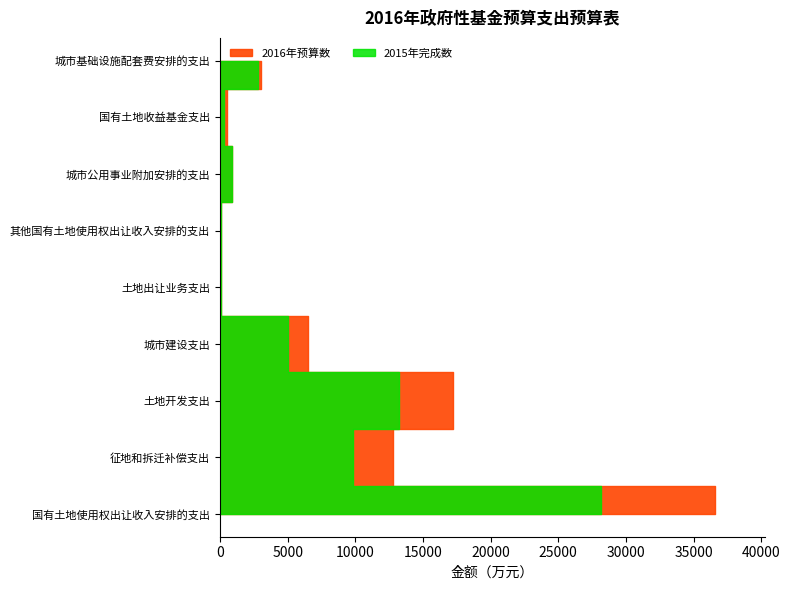

Reading left to right, extract all data points from this chart.

2016年预算数: 国有土地使用权出让收入安排的支出=36600.0	征地和拆迁补偿支出=12787.0	土地开发支出=17198.6	城市建设支出=6490.0	土地出让业务支出=58.0	其他国有土地使用权出让收入安排的支出=66.0	城市公用事业附加安排的支出=900.0	国有土地收益基金支出=500.0	城市基础设施配套费安排的支出=3000.0
2015年完成数: 国有土地使用权出让收入安排的支出=28190.0	征地和拆迁补偿支出=9849.0	土地开发支出=13246.0	城市建设支出=5000.0	土地出让业务支出=45.0	其他国有土地使用权出让收入安排的支出=50.0	城市公用事业附加安排的支出=898.0	国有土地收益基金支出=300.0	城市基础设施配套费安排的支出=2800.0